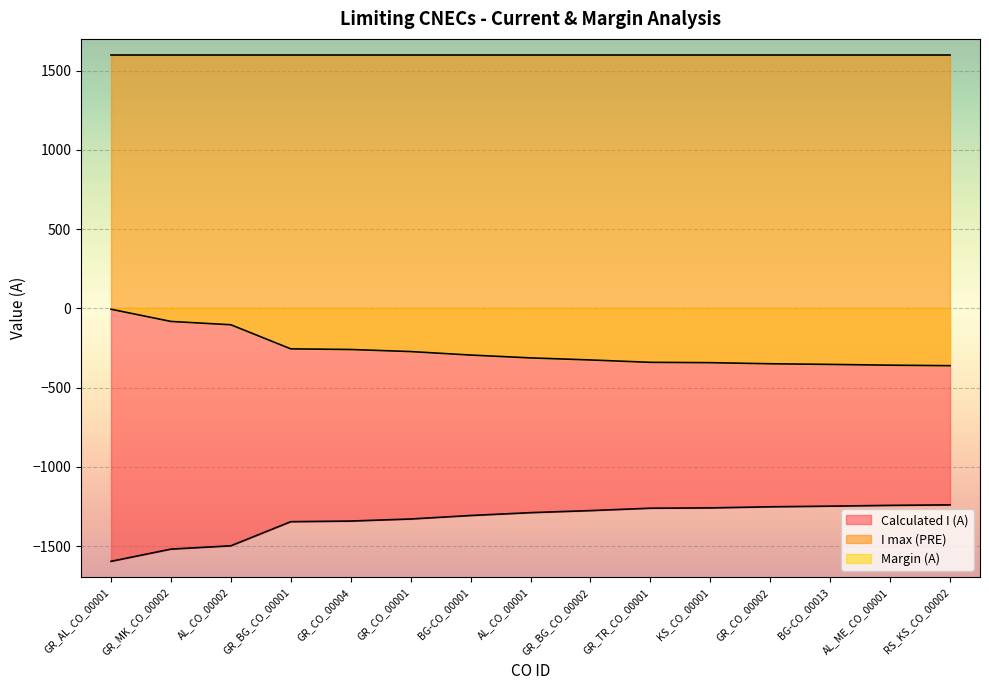

Reading right to left, list all the values displayed in this chart.

Calculated I (A): RS_KS_CO_00002=-1239	AL_ME_CO_00001=-1242	BG-CO_00013=-1247	GR_CO_00002=-1251	KS_CO_00001=-1258	GR_TR_CO_00001=-1260	GR_BG_CO_00002=-1275	AL_CO_00001=-1288	BG-CO_00001=-1306	GR_CO_00001=-1328	GR_CO_00004=-1341	GR_BG_CO_00001=-1345	AL_CO_00002=-1497	GR_MK_CO_00002=-1518	GR_AL_CO_00001=-1595
Margin (A): RS_KS_CO_00002=-361	AL_ME_CO_00001=-358	BG-CO_00013=-353	GR_CO_00002=-349	KS_CO_00001=-342	GR_TR_CO_00001=-340	GR_BG_CO_00002=-325	AL_CO_00001=-312	BG-CO_00001=-294	GR_CO_00001=-272	GR_CO_00004=-259	GR_BG_CO_00001=-255	AL_CO_00002=-103	GR_MK_CO_00002=-82	GR_AL_CO_00001=-5